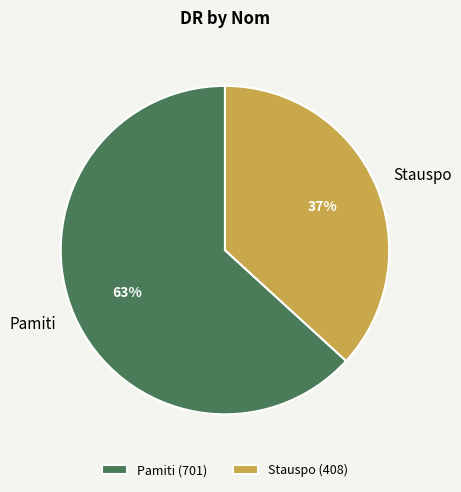

What is the largest slice in the pie chart?

Pamiti